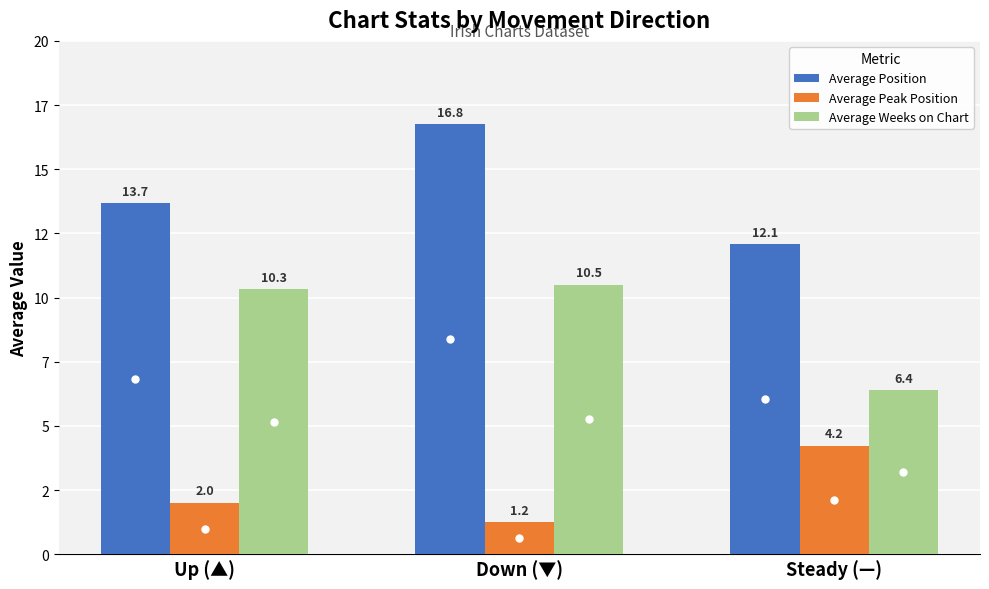

What are all the series names shown in the legend?

Average Position, Average Peak Position, Average Weeks on Chart